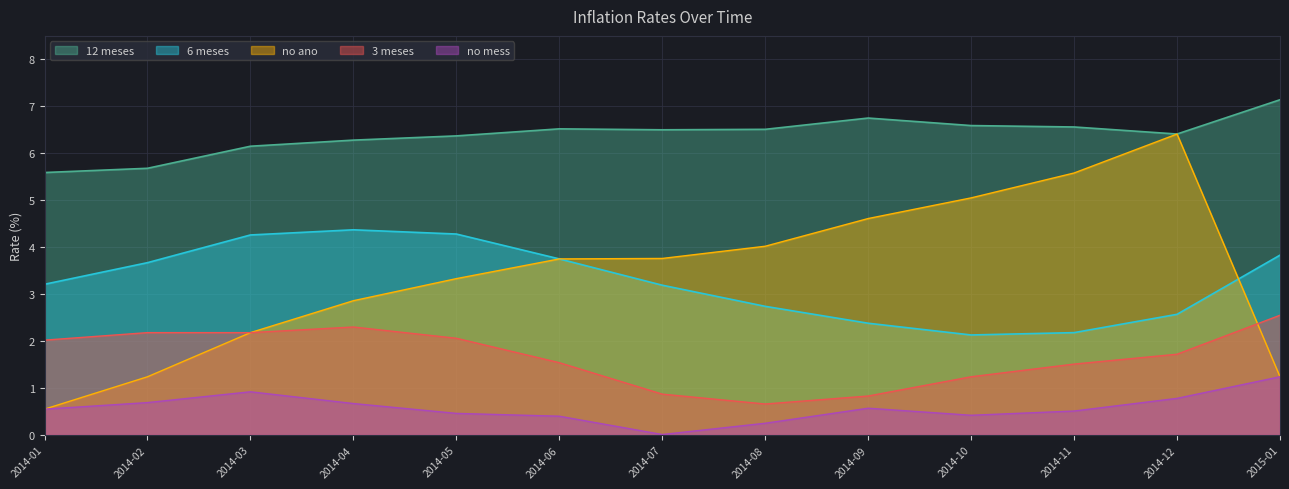

Which label corresponds to the largest value in the chart?

2015-01